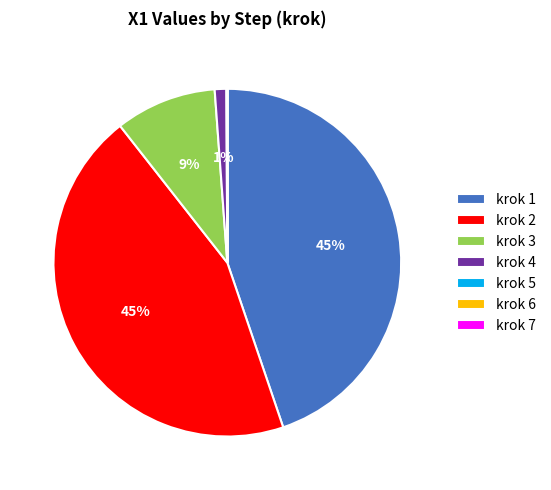

Approximately how many times larger is the value at krok 2 compared to krok 1?

1.0